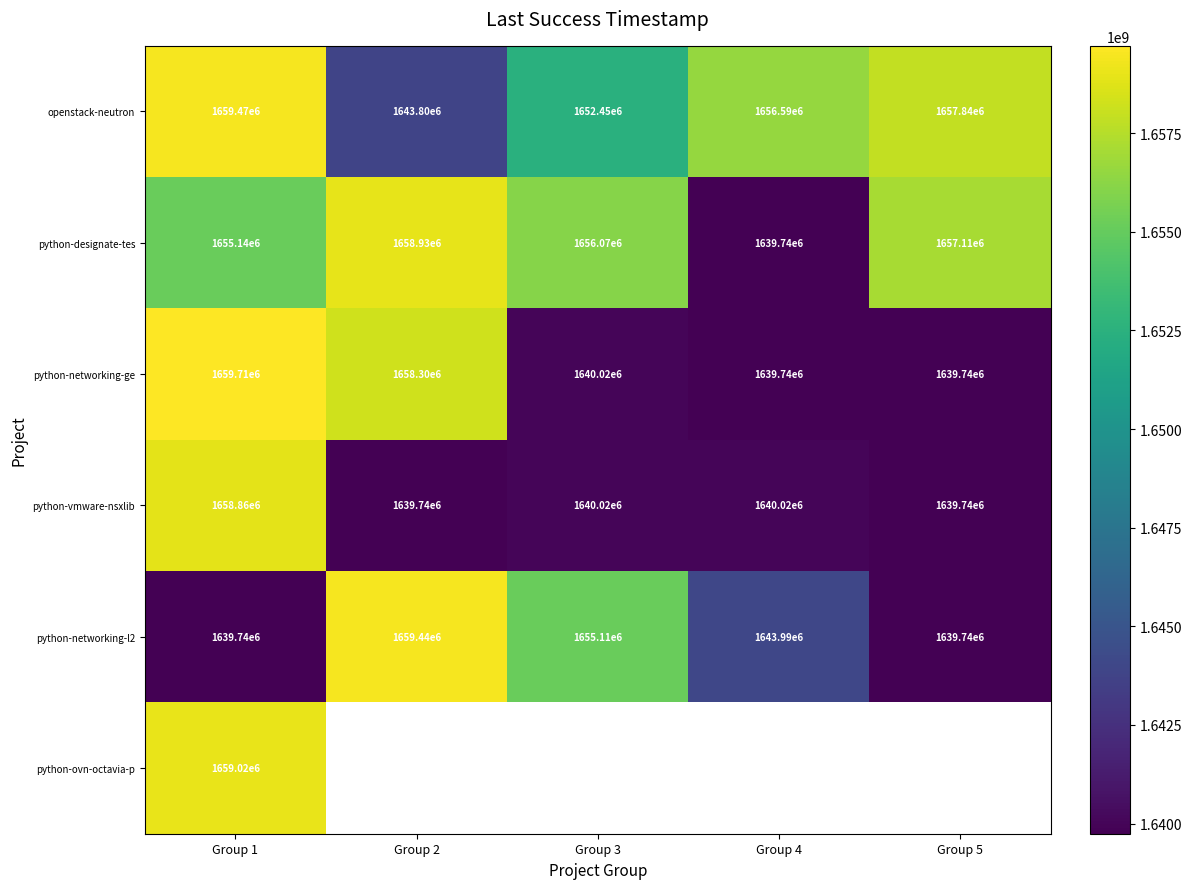

Where is python-networking-l2 nearest to the value 1649590000?

Group 3